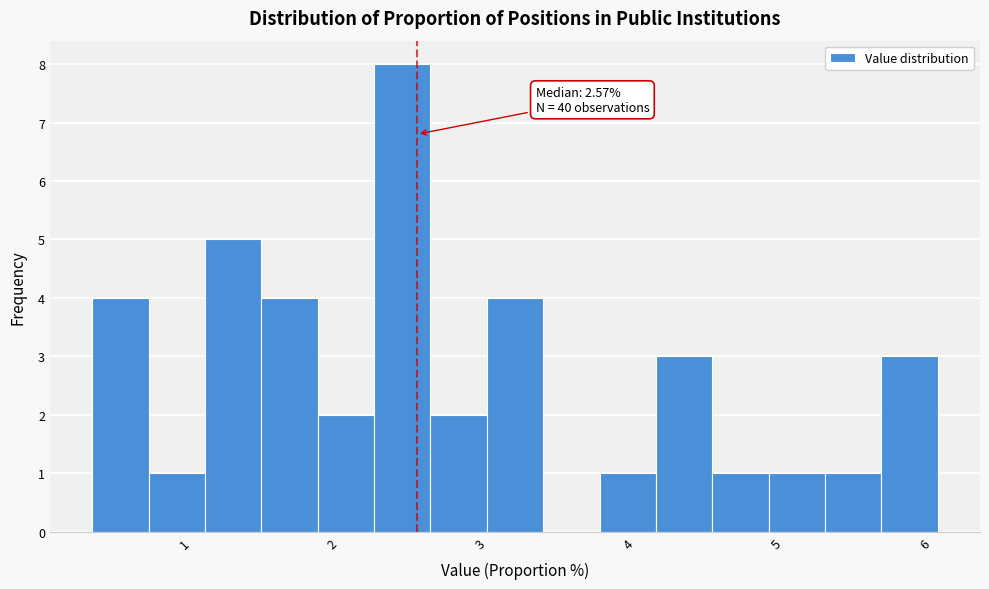

Around what value on the x-axis is the tallest bar? Give the approximate position of its centre, as read against the axis.

2.5